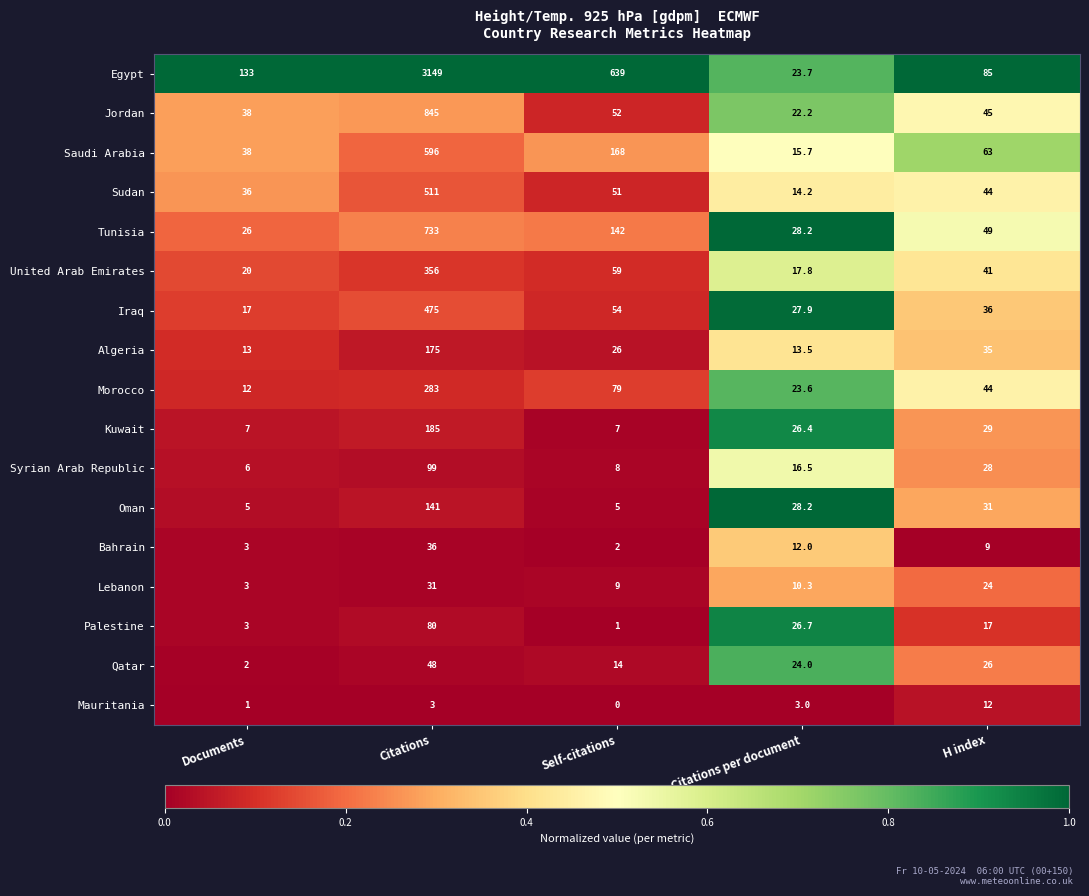

List the series in order of their peak value, highest first.

Egypt, Jordan, Tunisia, Saudi Arabia, Sudan, Iraq, United Arab Emirates, Morocco, Kuwait, Algeria, Oman, Syrian Arab Republic, Palestine, Qatar, Bahrain, Lebanon, Mauritania